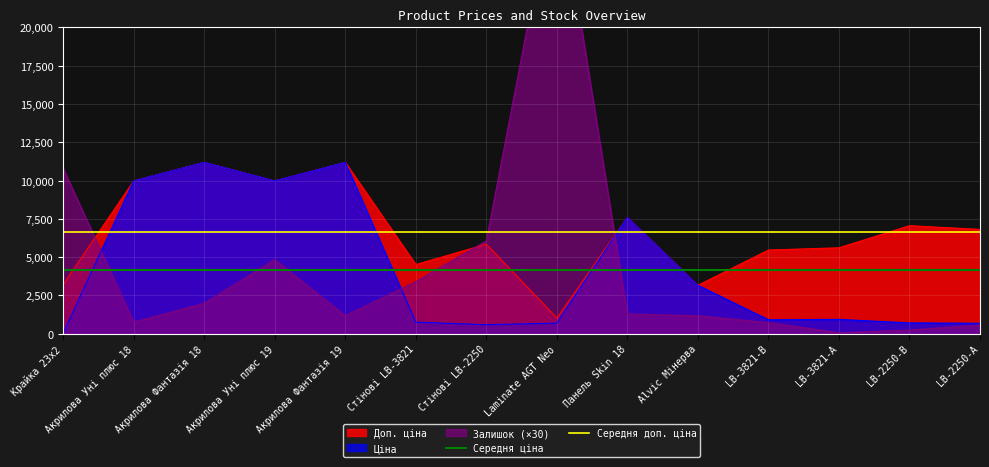

What is the approximate value of Ціна at LB-2250-В?

705.1